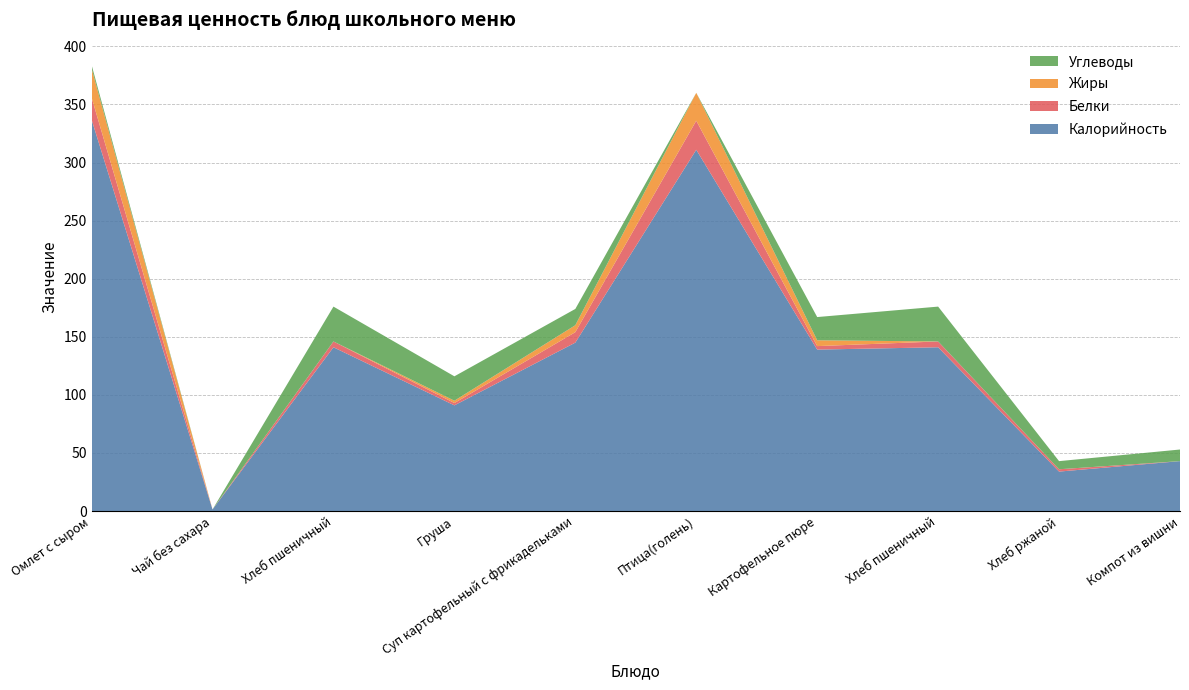

Reading left to right, what are all the values shown in this chart?

Калорийность: 337.0	1.4	141.0	91.0	145.0	311.0	139.0	141.0	34.0	43.0
Белки: 19.0	0.0	5.0	2.0	9.0	25.0	3.0	5.0	2.0	0.0
Жиры: 25.0	0.0	0.0	2.0	6.0	24.0	5.0	0.0	0.0	0.0
Углеводы: 3.0	0.0	30.0	21.0	14.0	0.0	20.0	30.0	7.0	10.0